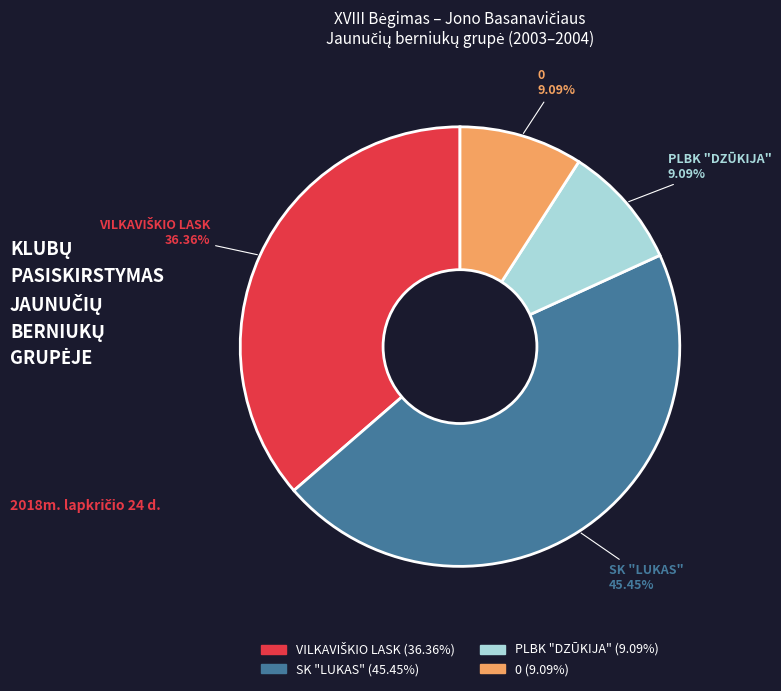

How many segments does this pie chart have?

4